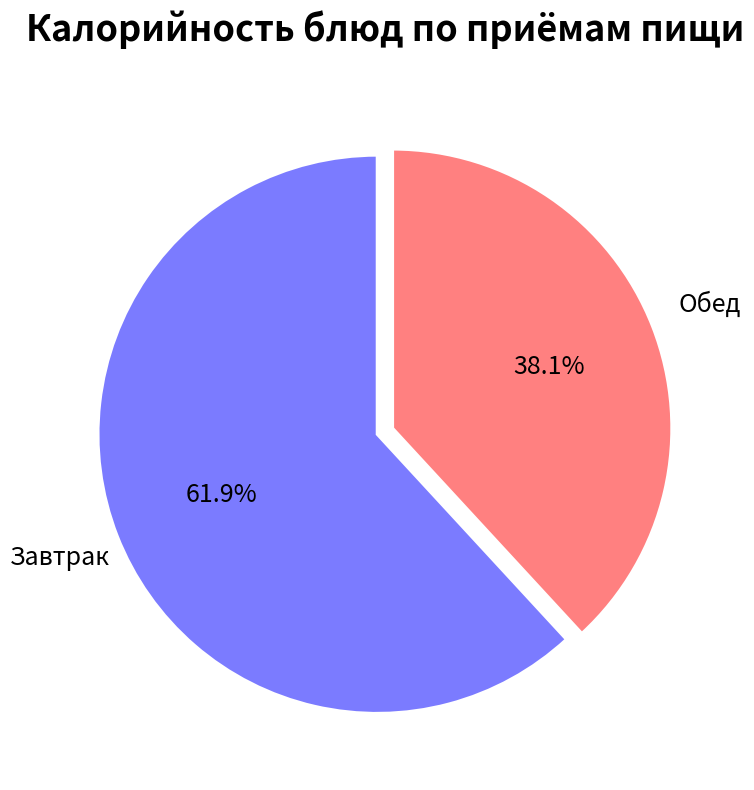

To the nearest percent, what is the difference between the largest and smallest slice percentages?

24%